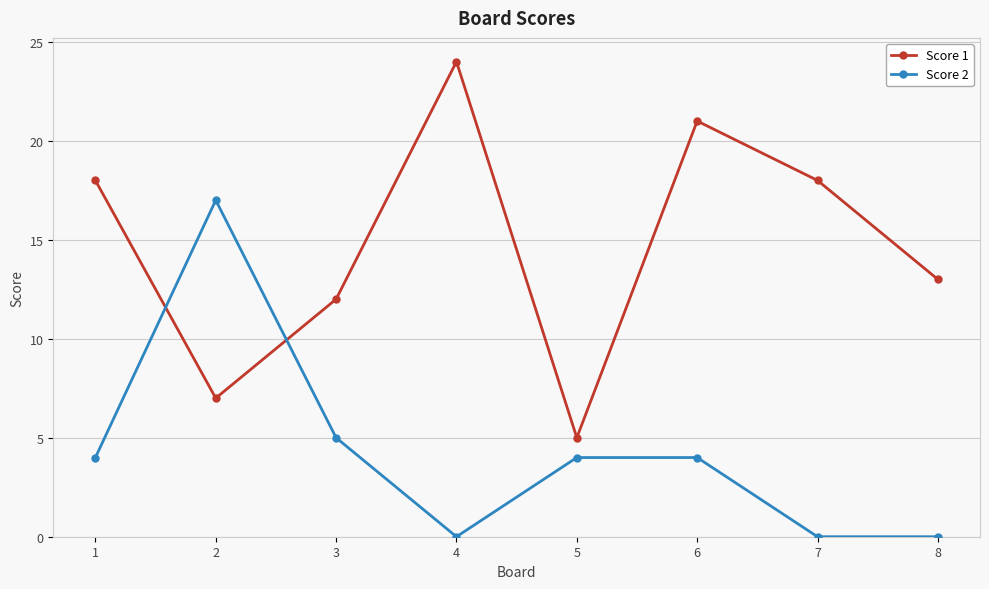

How many intersections are there between Score 1 and Score 2?

2